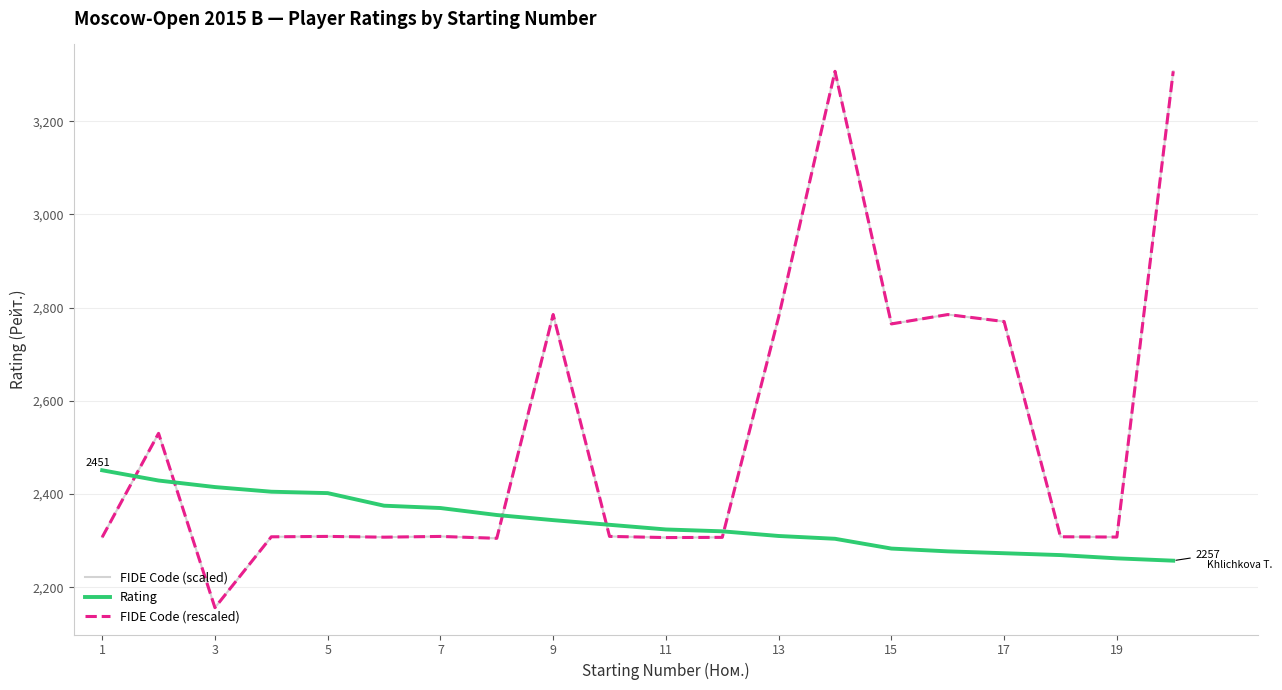

What is the greatest value displayed?

3307.3